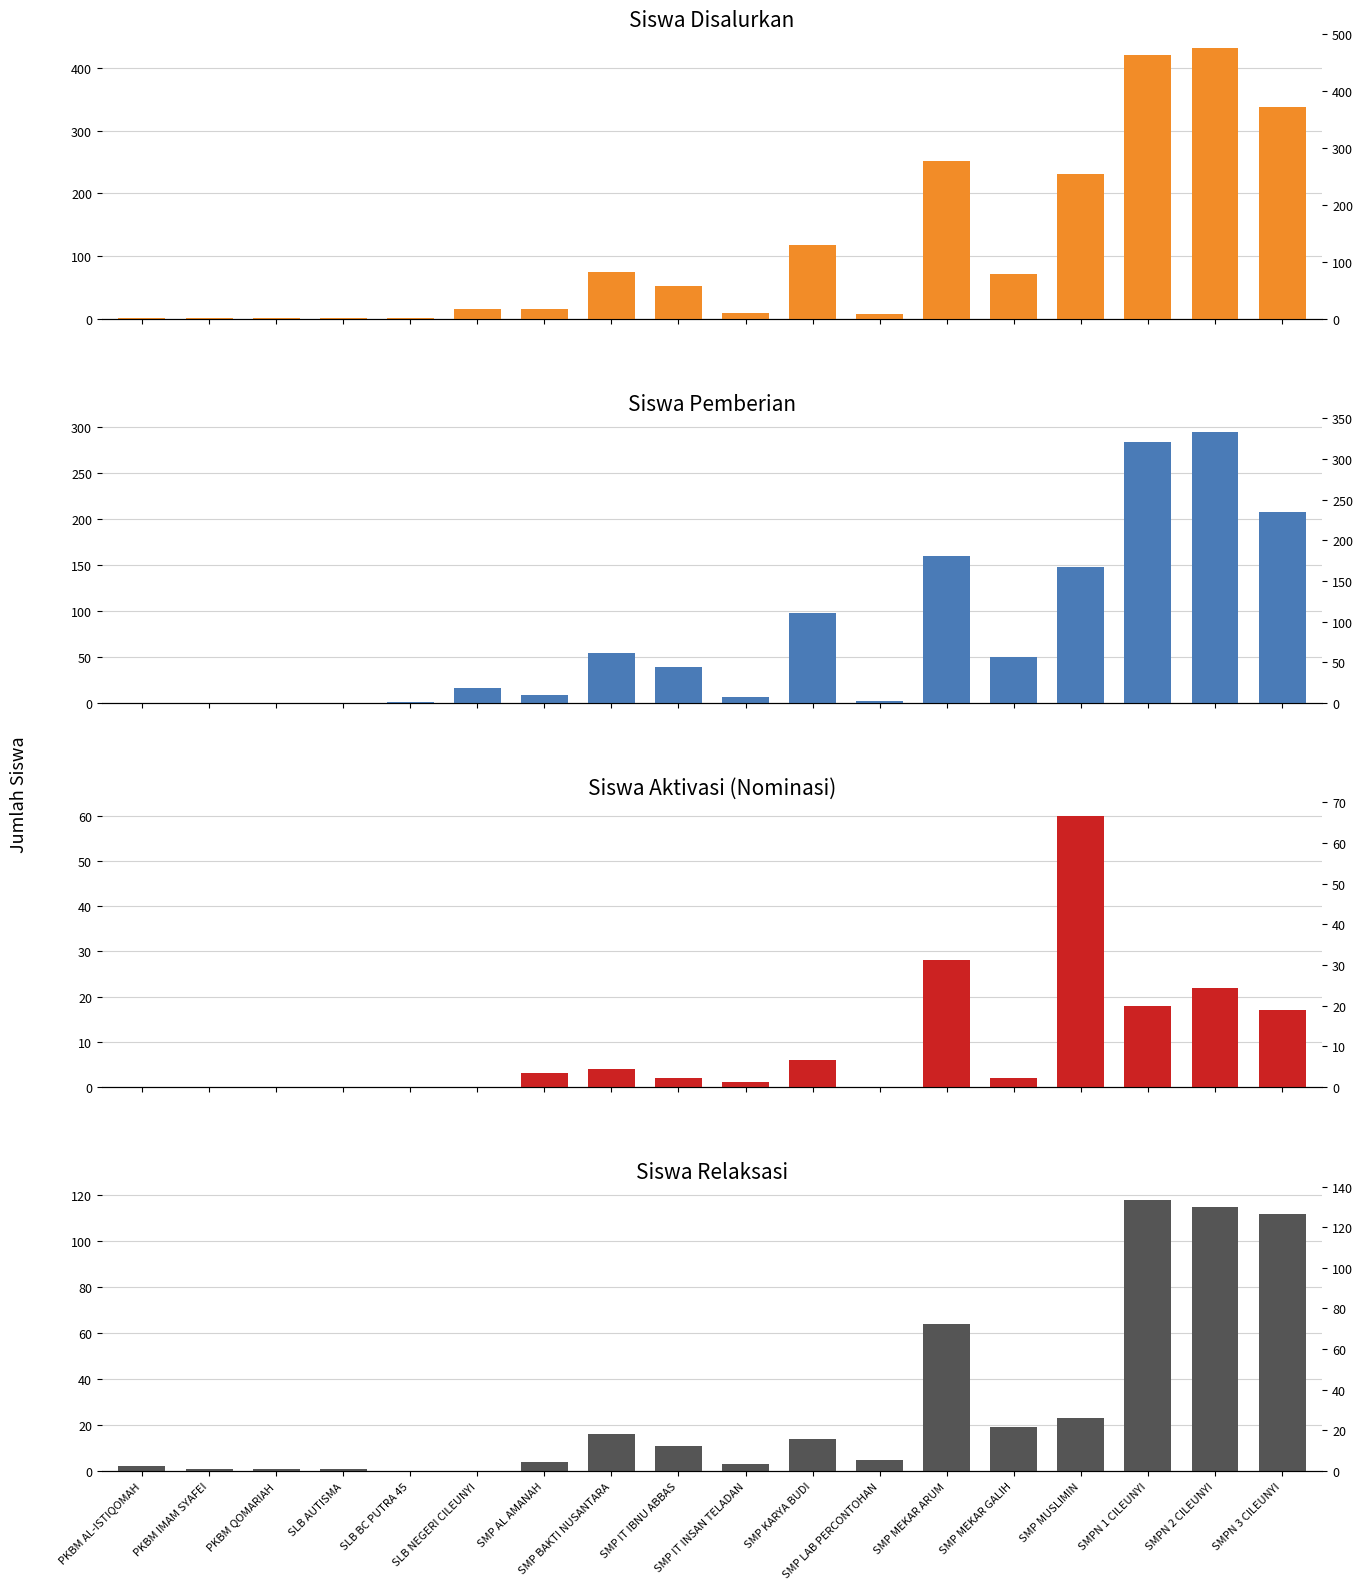

What is the label of the 14th bar from the right?

SLB BC PUTRA 45